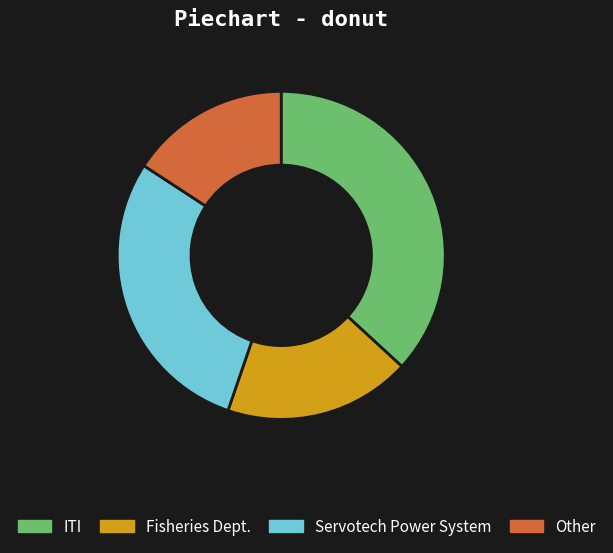

Rank the categories by value from highest to lowest.

ITI, Servotech Power System, Fisheries Dept., Other